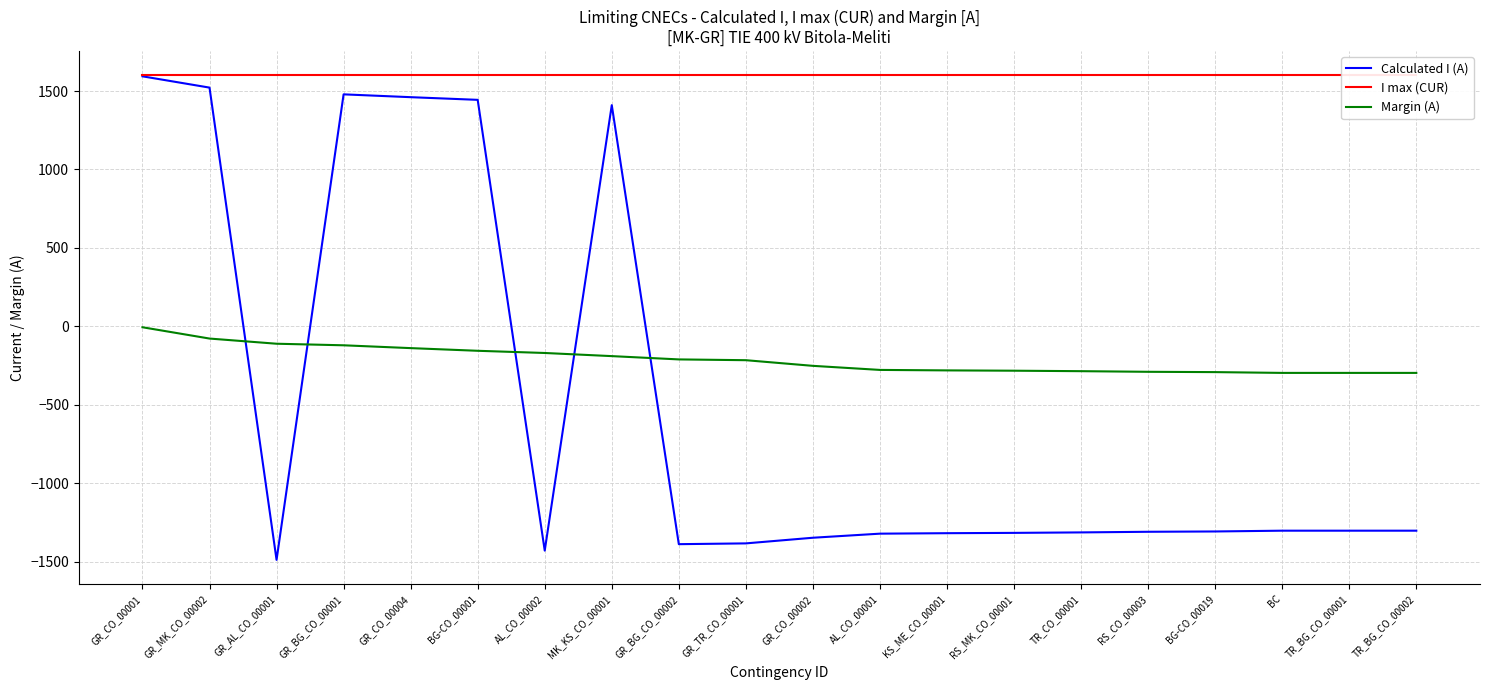

What position from the left is GR_AL_CO_00001?

3